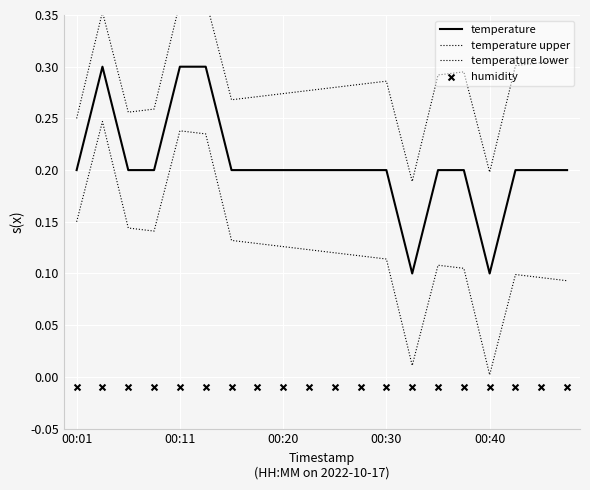

What is the total value across all series at 19?

0.6